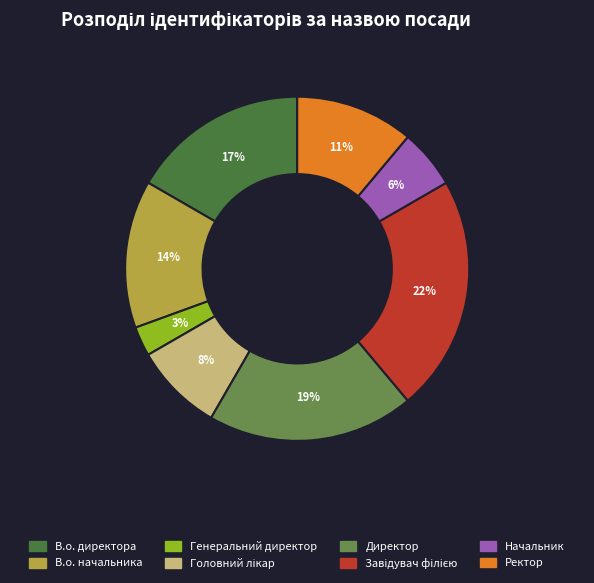

Is В.о. директора the majority of the pie?

No